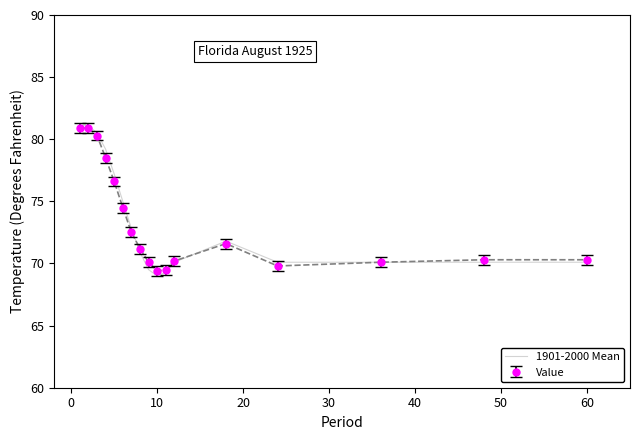

What is the minimum value shown in the chart?

69.0